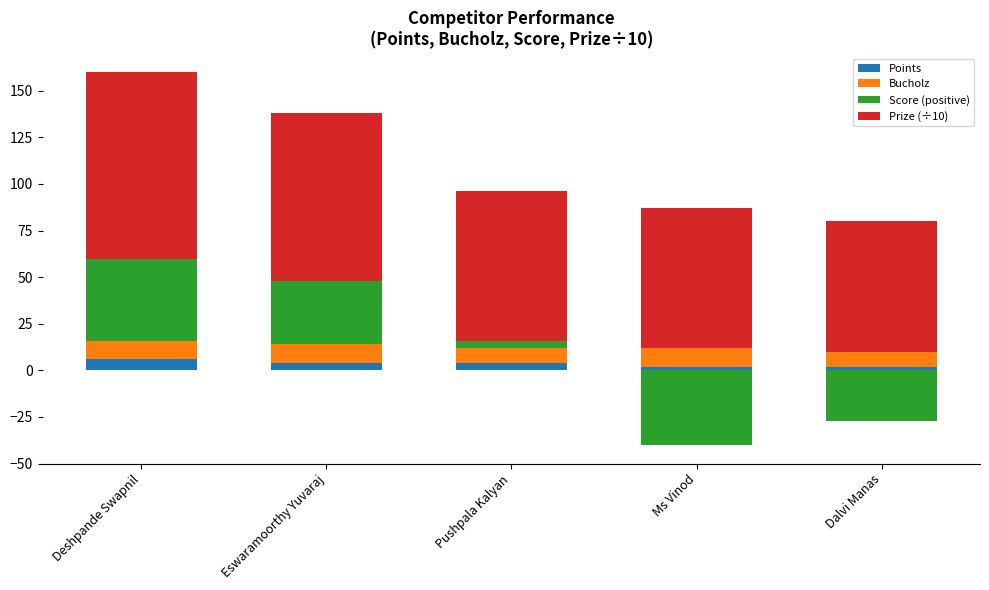

How many Points values are between 2 and 4?

4